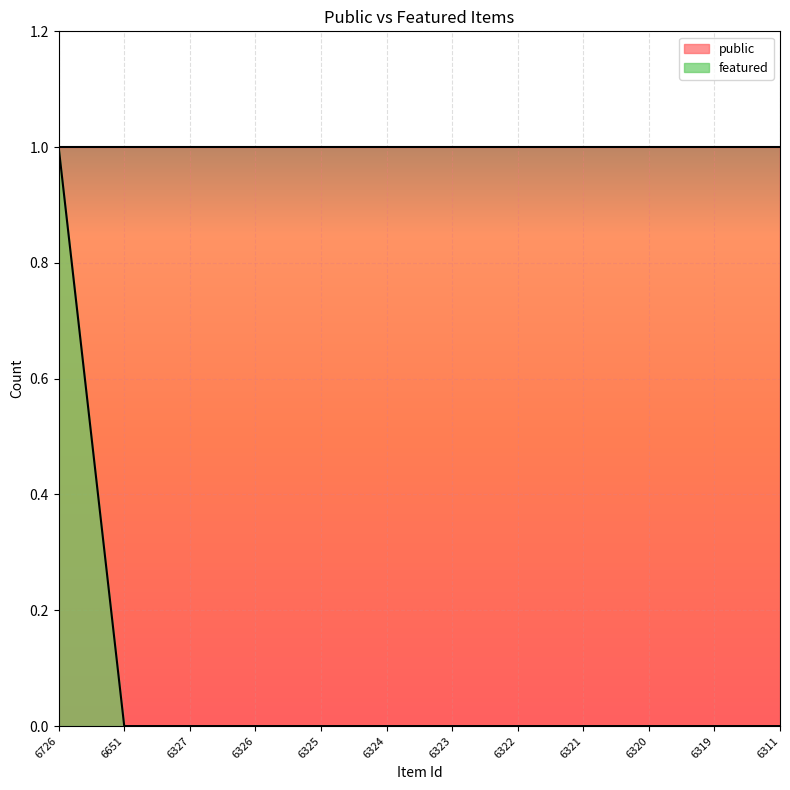

Which has a higher value, 6311 or 6651?

6311